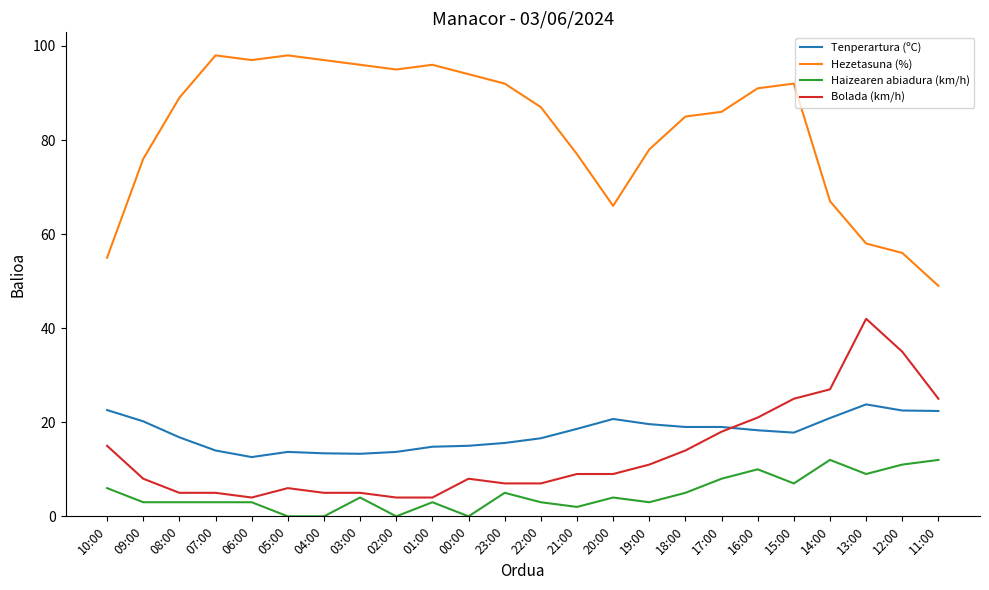

What is the total value across all series at 03:00?

118.3